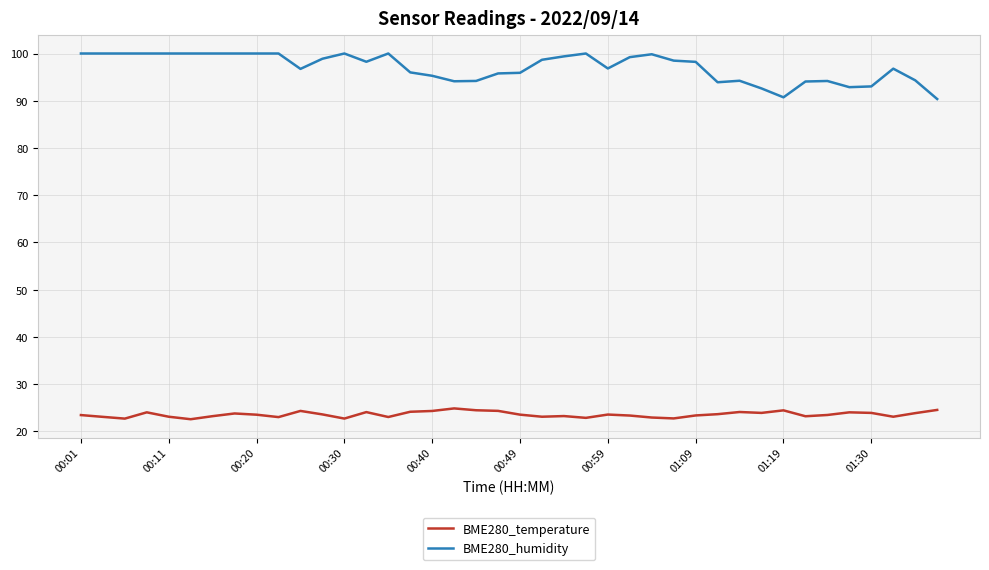

What is the minimum value shown in the chart?

22.6